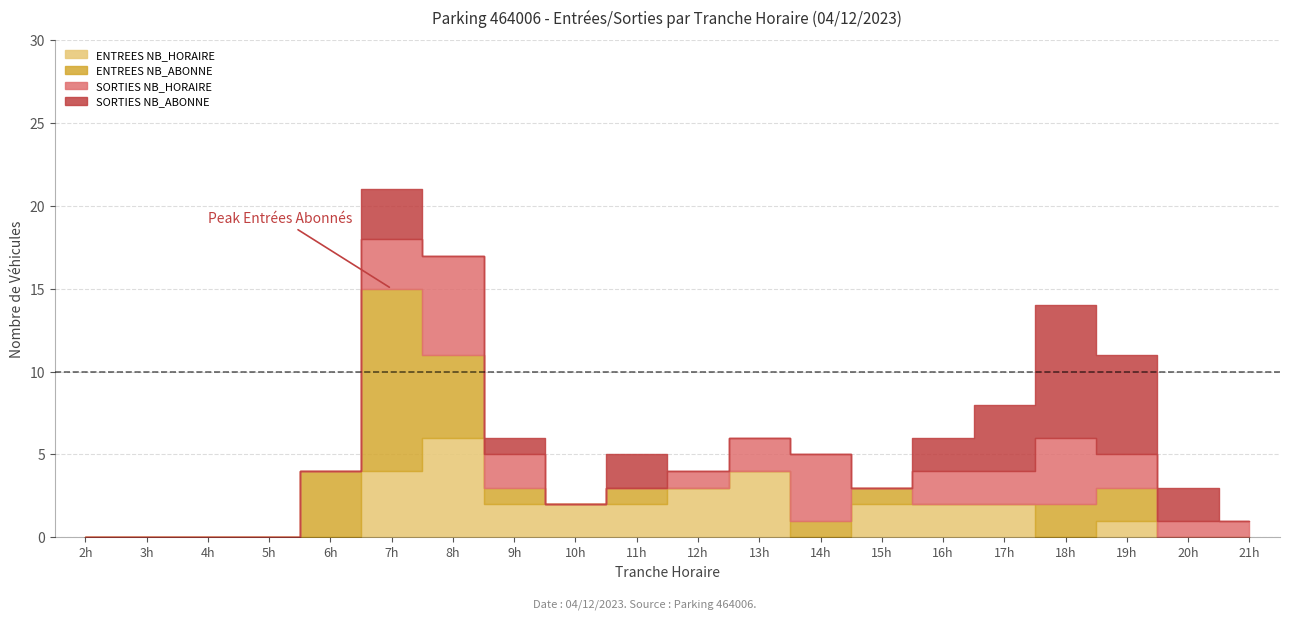

Which label corresponds to the smallest value in the chart?

2